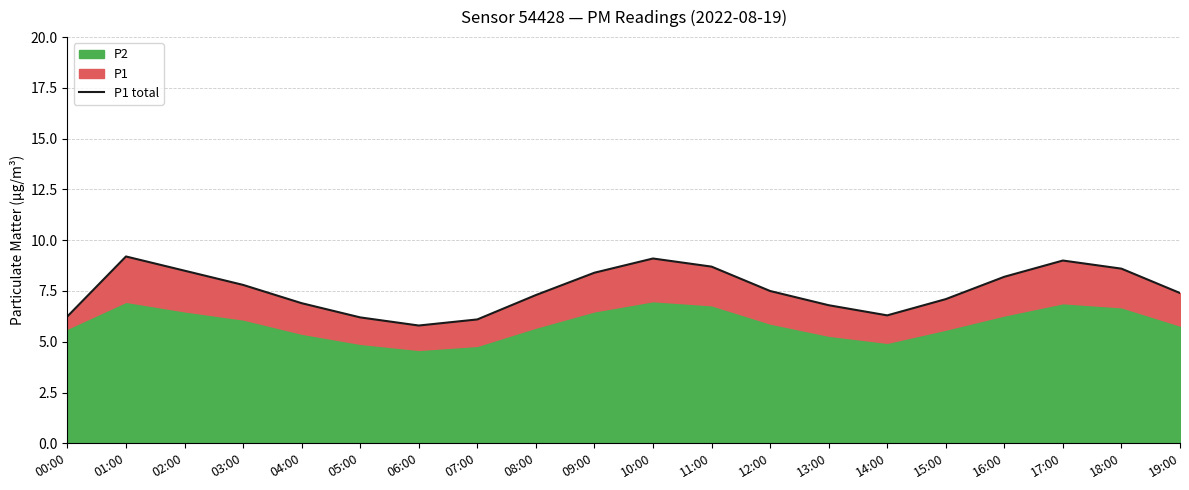

Rank the categories by value from highest to lowest.

01:00, 10:00, 17:00, 11:00, 18:00, 02:00, 09:00, 16:00, 03:00, 12:00, 19:00, 08:00, 15:00, 04:00, 13:00, 14:00, 00:00, 05:00, 07:00, 06:00